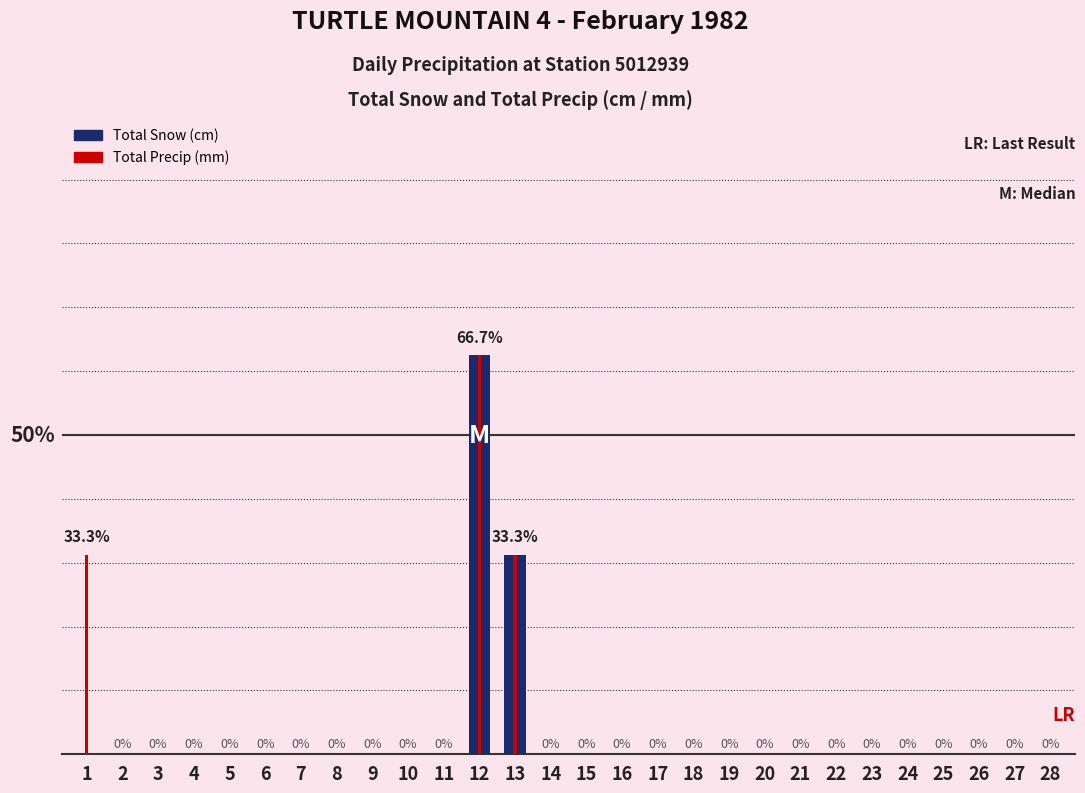

Reading left to right, extract all data points from this chart.

Total Snow (cm): 0	0	0	0	0	0	0	0	0	0	0	2	1	0	0	0	0	0	0	0	0	0	0	0	0	0	0	0
Total Precip (mm): 1	0	0	0	0	0	0	0	0	0	0	2	1	0	0	0	0	0	0	0	0	0	0	0	0	0	0	0